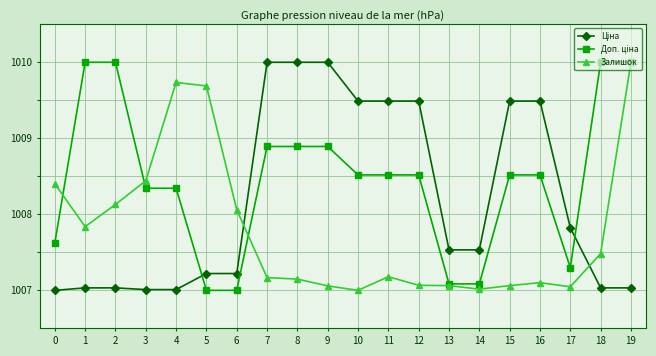

The value of Залишок at 5 is 608.3. True or false?

False